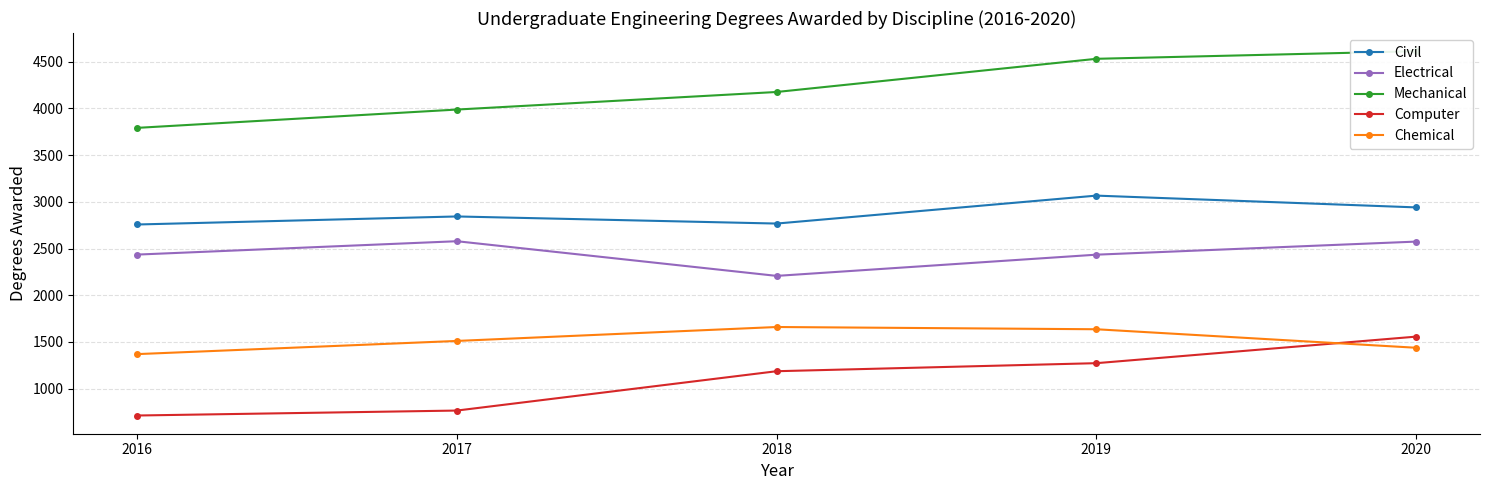

How many lines are shown in the chart?

5